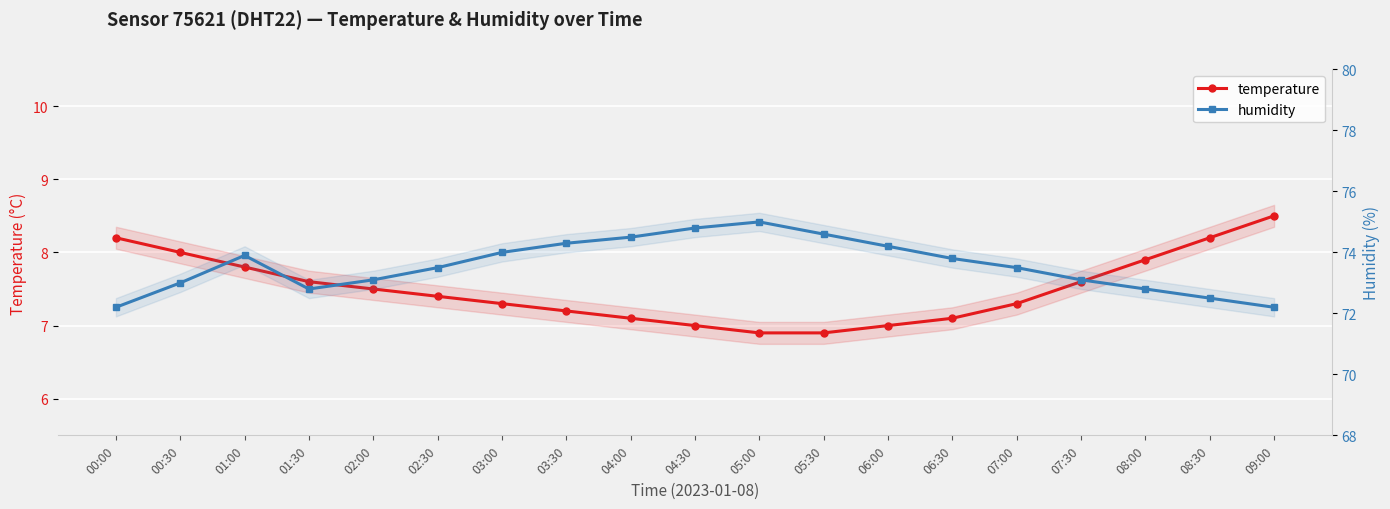

The temperature series shows 7.8 at 01:00. True or false?

True